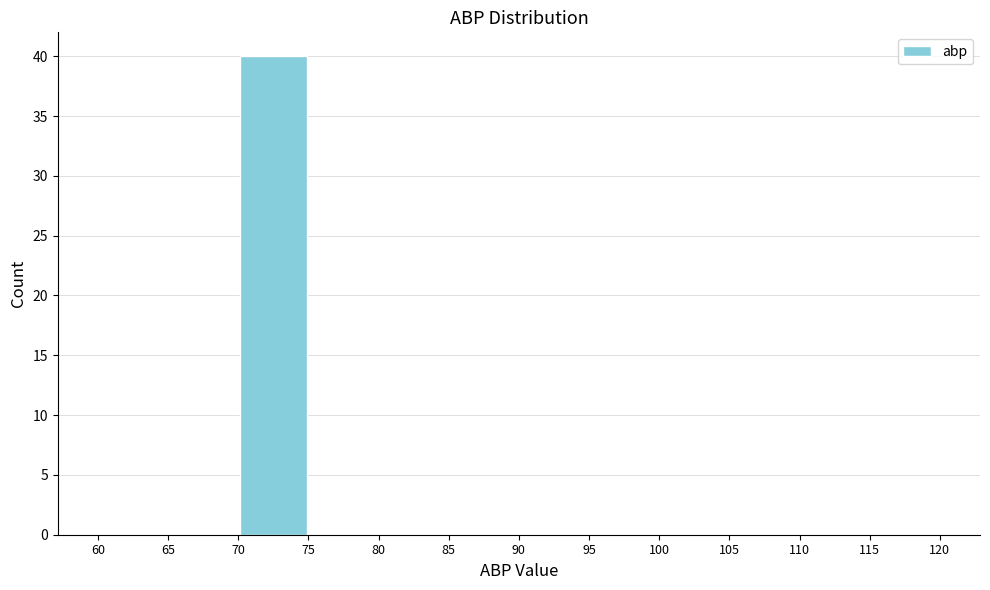

Reading left to right, transcribe this chart: for each bar, give the range it covers on the x-axis and its height. The values are not printed on the chart, so give them approximately, as read against the axis.

60 to 65: 0
65 to 70: 0
70 to 75: 40
75 to 80: 0
80 to 85: 0
85 to 90: 0
90 to 95: 0
95 to 100: 0
100 to 105: 0
105 to 110: 0
110 to 115: 0
115 to 120: 0